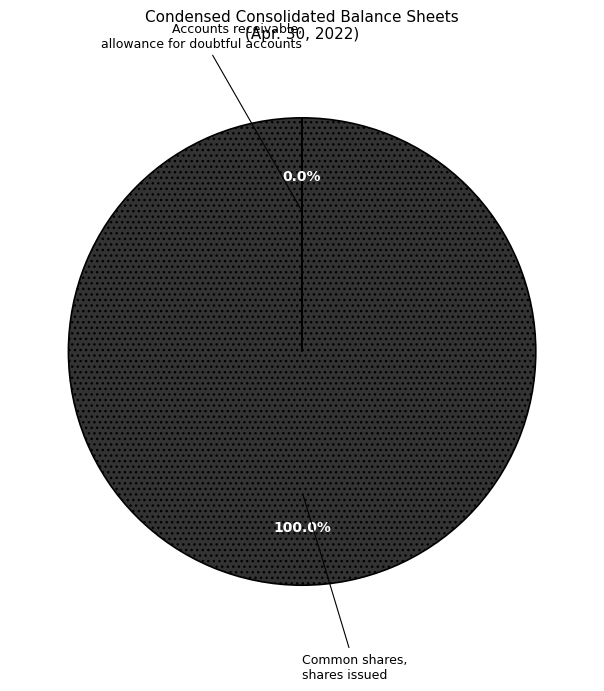

To the nearest percent, what is the difference between the largest and smallest slice percentages?

100%